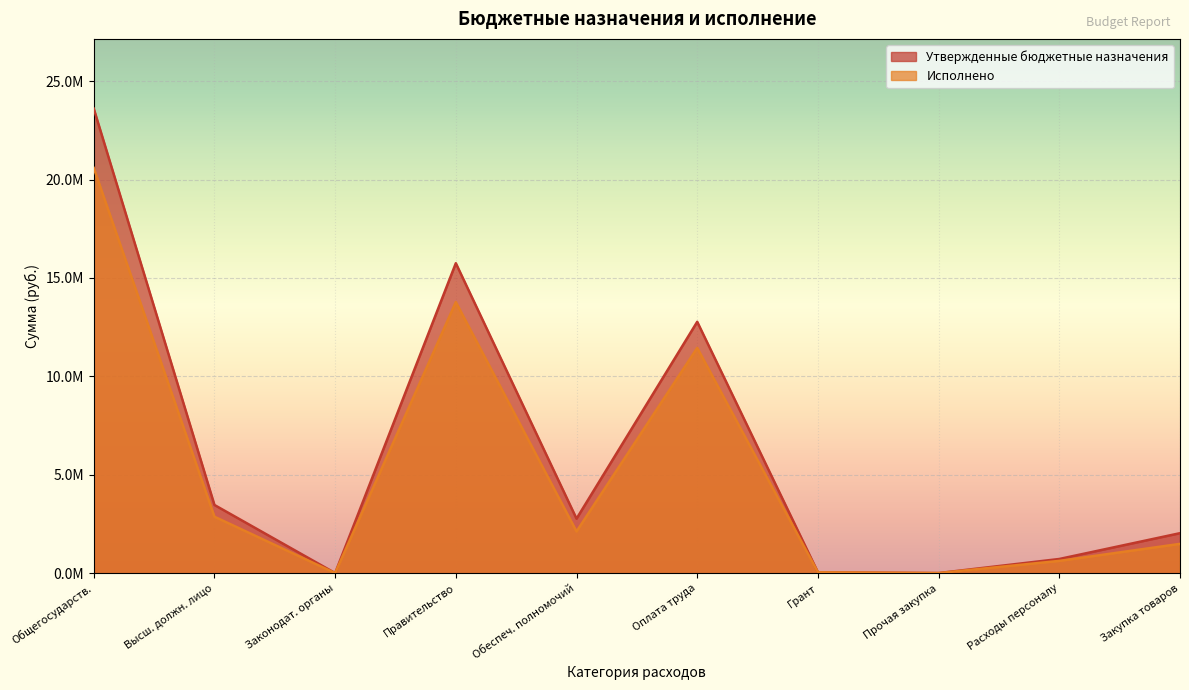

What is the difference between the maximum and minimum values in the Исполнено series?

20579885.8